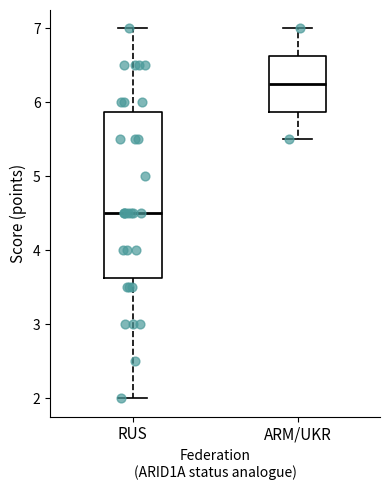

Which box's median line is the highest?

ARM/UKR